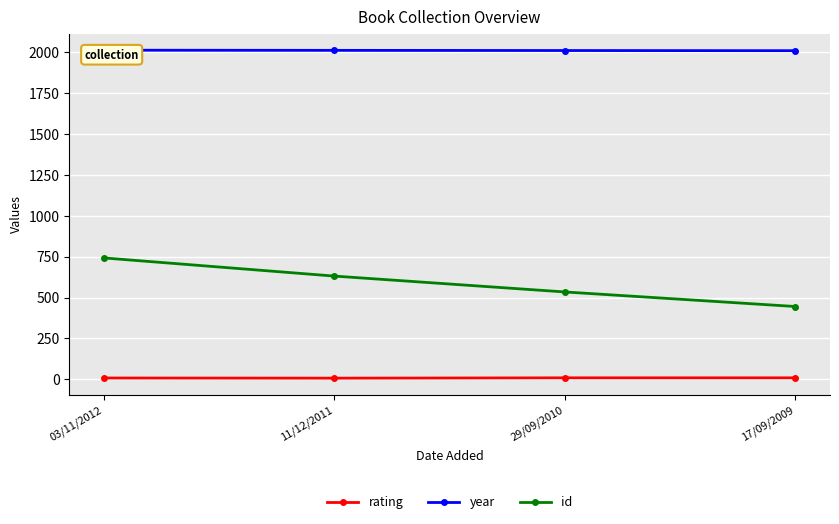

True or false: year and id cross at least once.

False